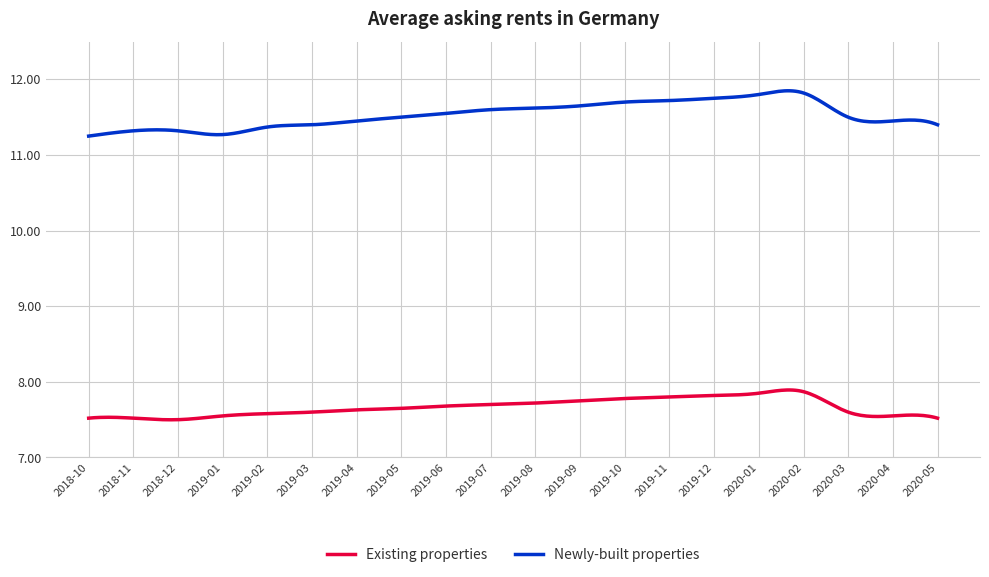

How many distinct data groups are displayed?

2